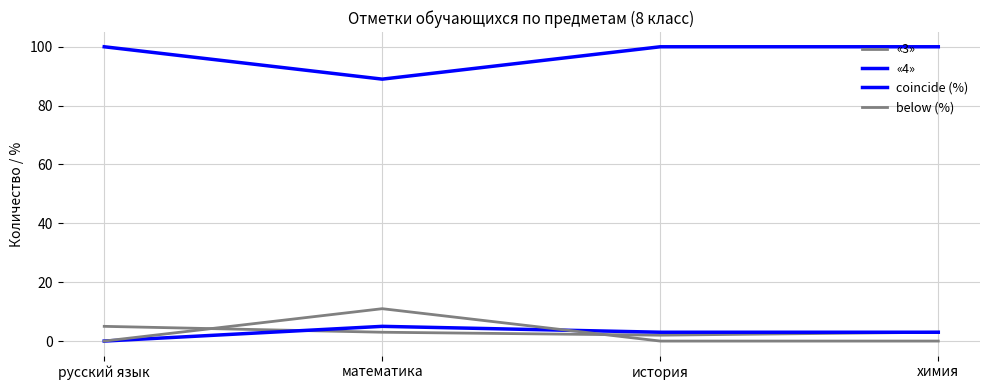

How many interior local valleys does the coincide (%) series have?

1